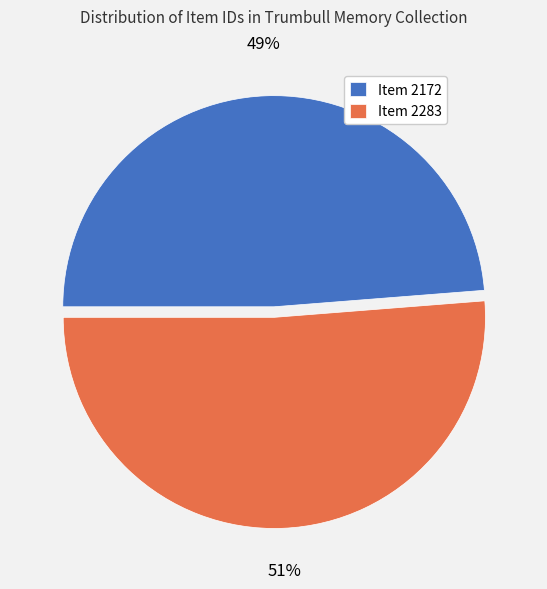

To the nearest percent, what is the difference between the Item 2283 and Item 2172 slice percentages?

2%